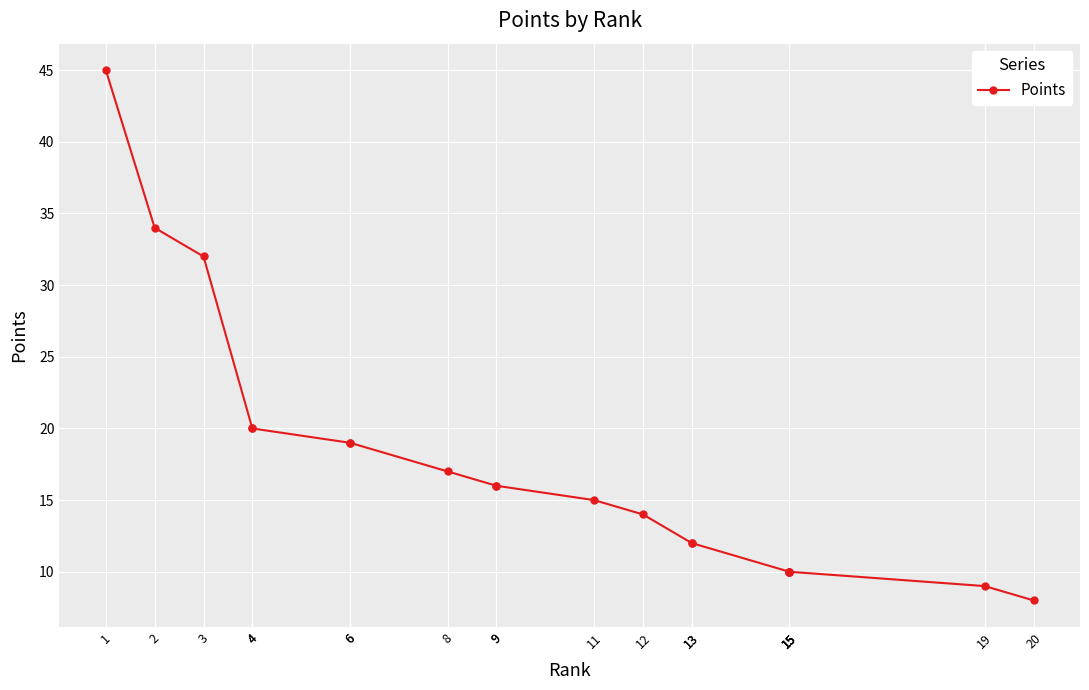

Does the chart display data point markers on the line(s)?

Yes